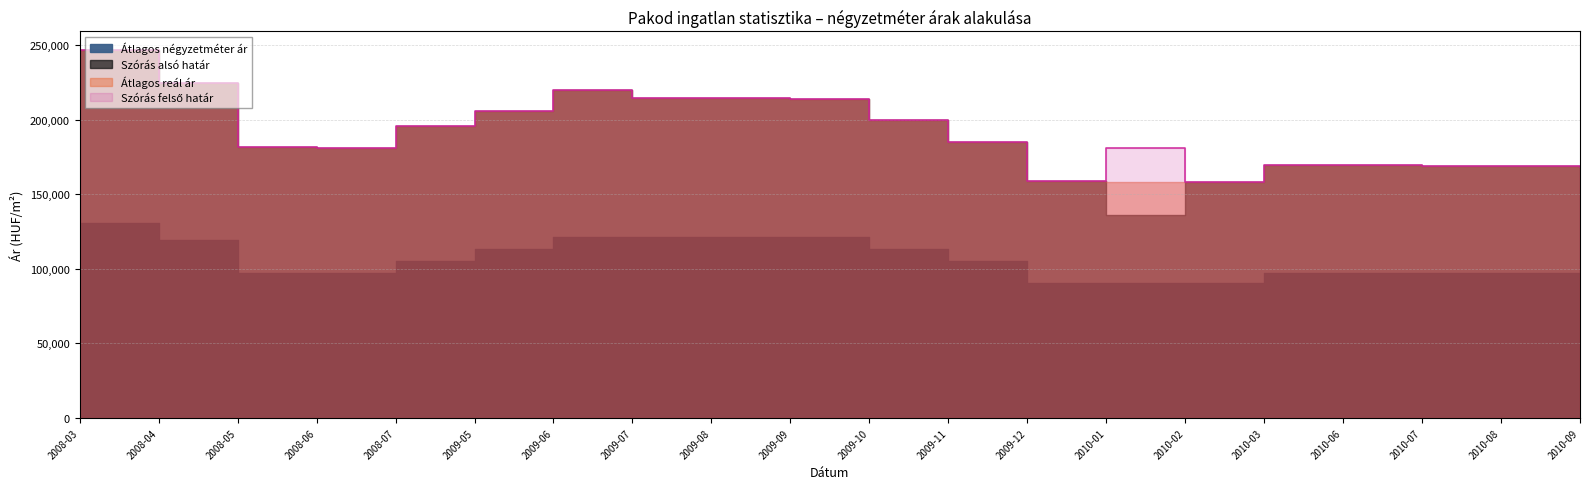

True or false: Átlagos négyzetméter ár and Szórás alsó határ intersect in this chart.

False